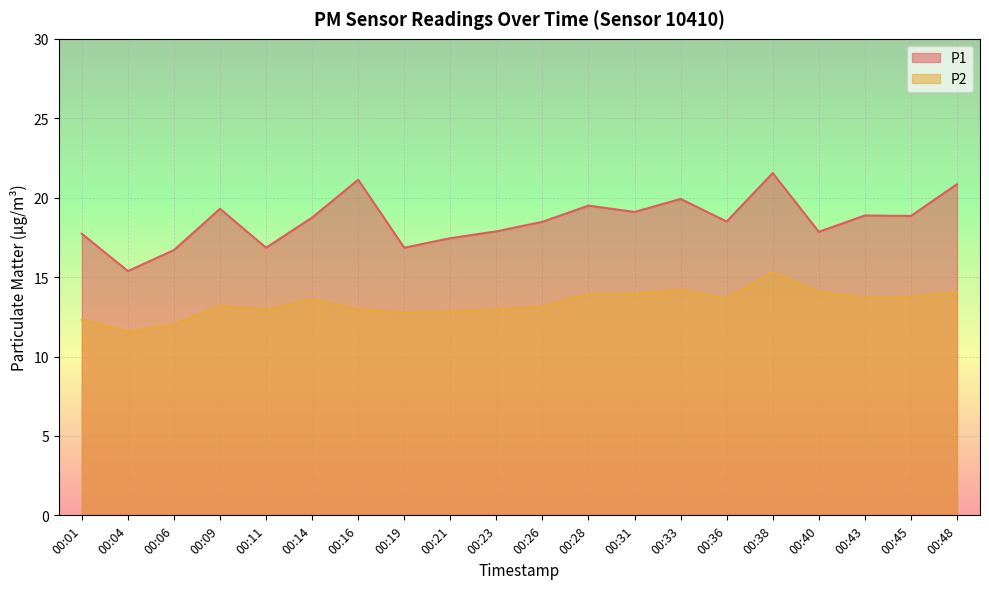

At which category does the chart reach its peak across all series?

00:38